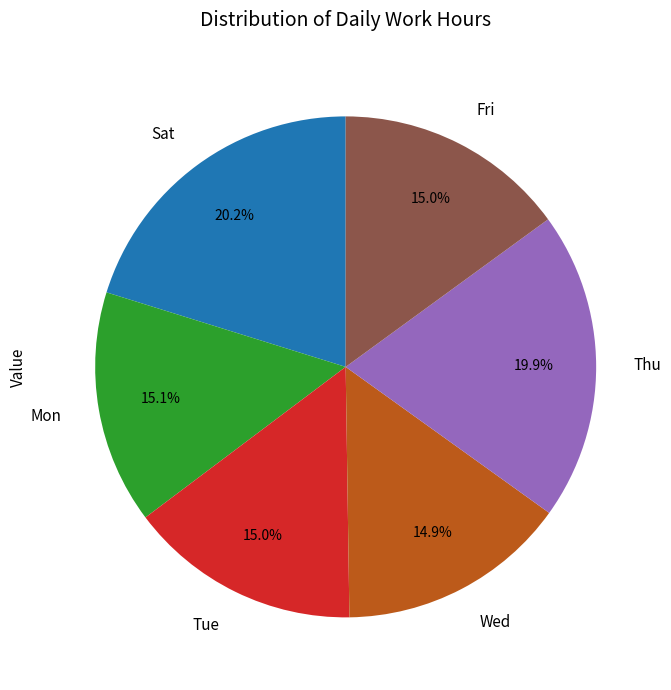

What portion of the pie excludes Sat?

79.8%